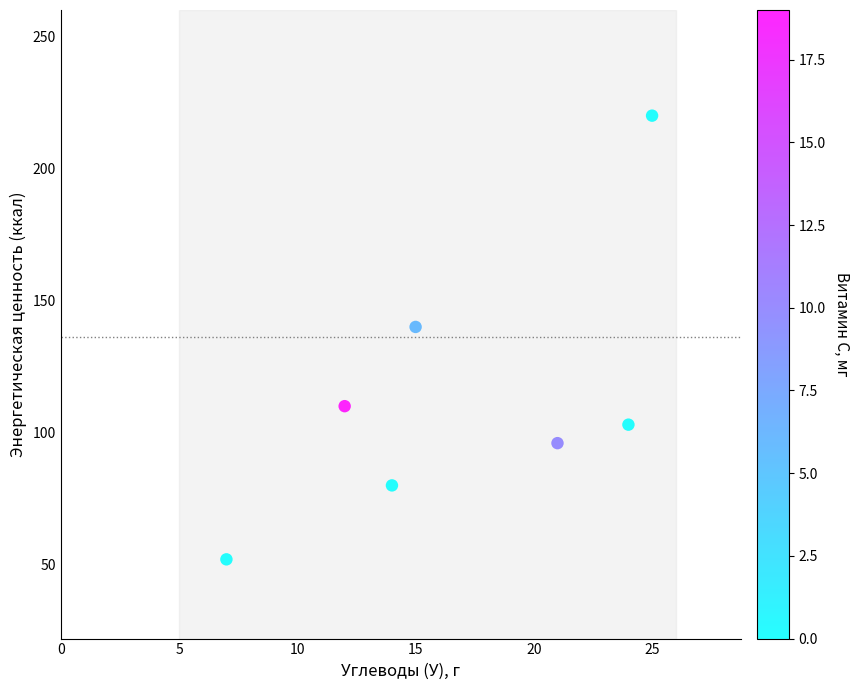

What is the average X value?

17